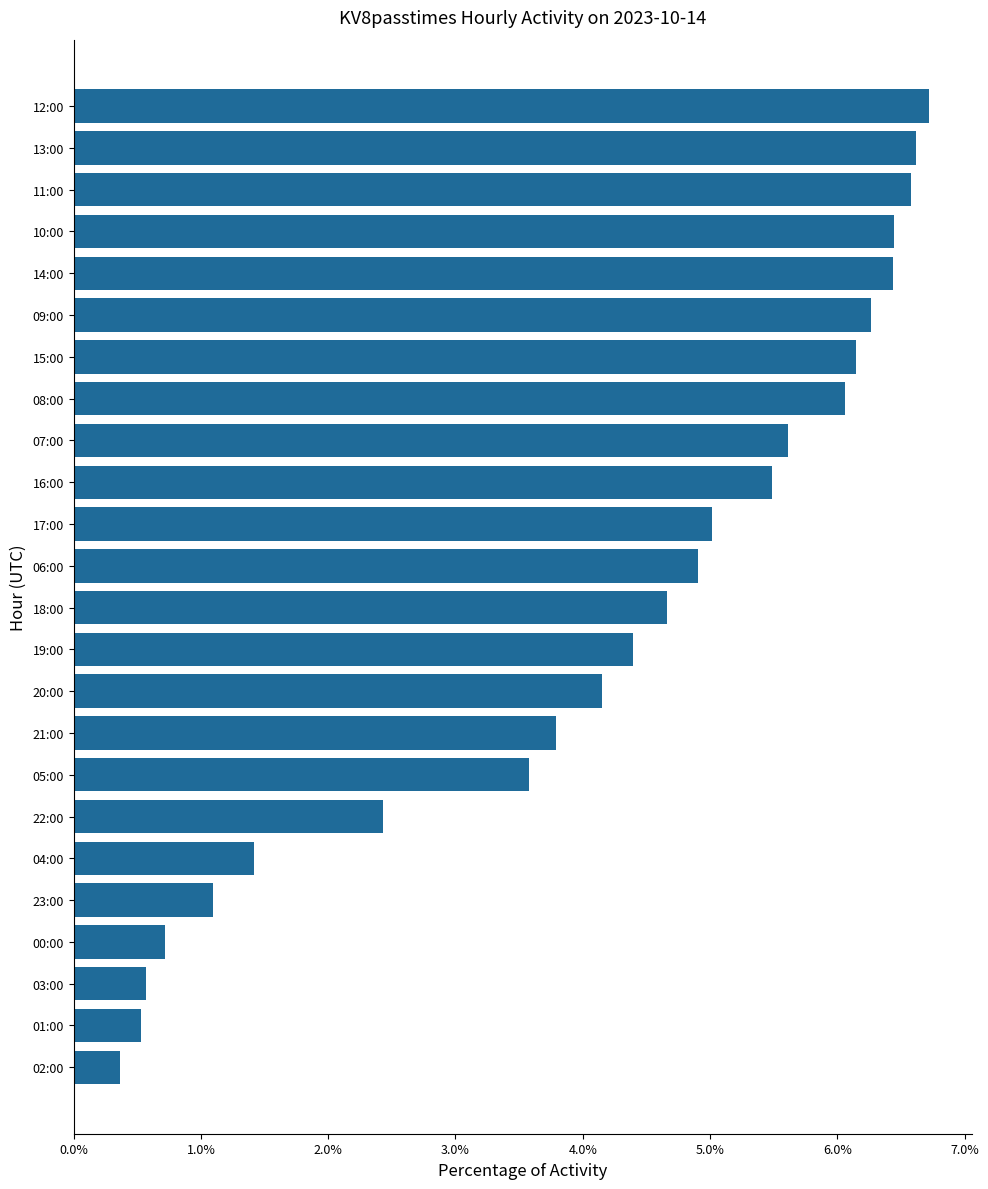

Does the chart contain stacked bars?

No